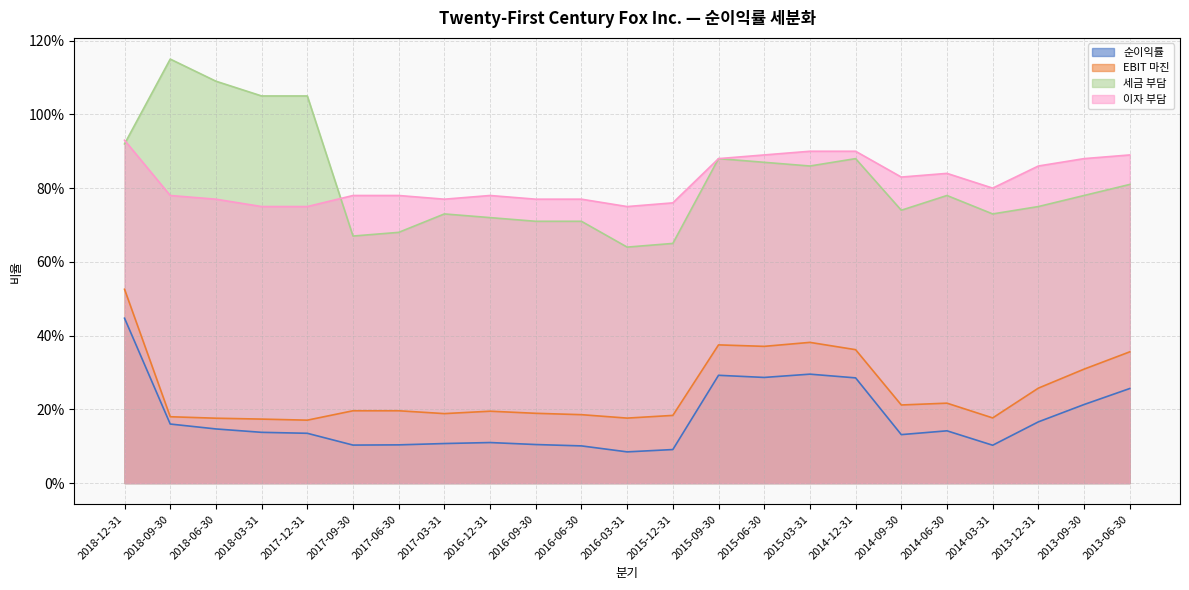

What is the greatest value displayed?

1.1